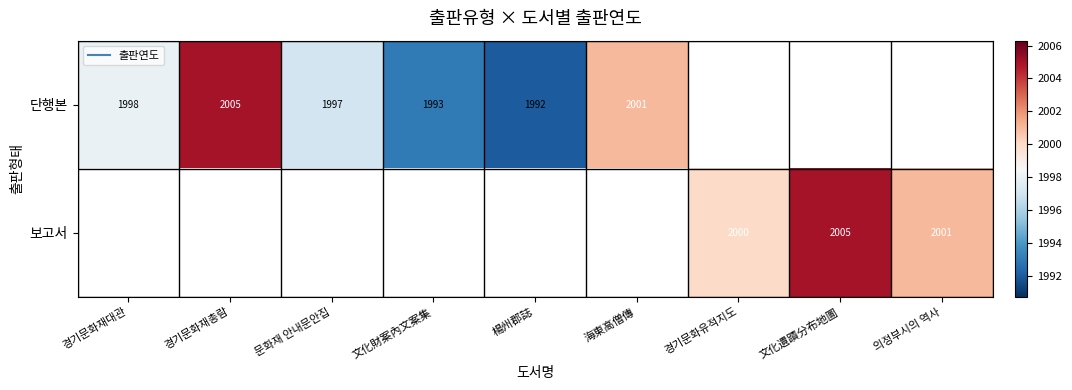

List the series in order of their overall mean, lowest first.

단행본, 보고서